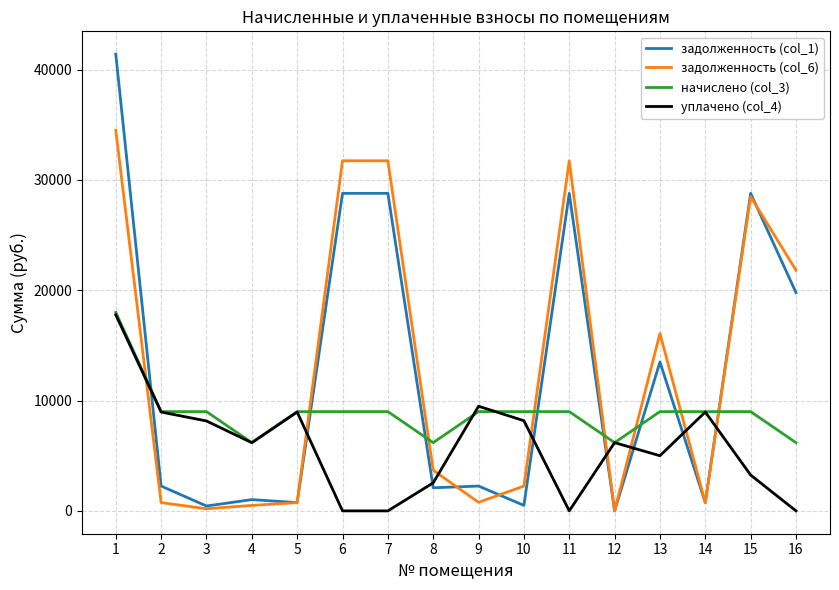

Where does the начислено (col_3) series first go above 8998?

1